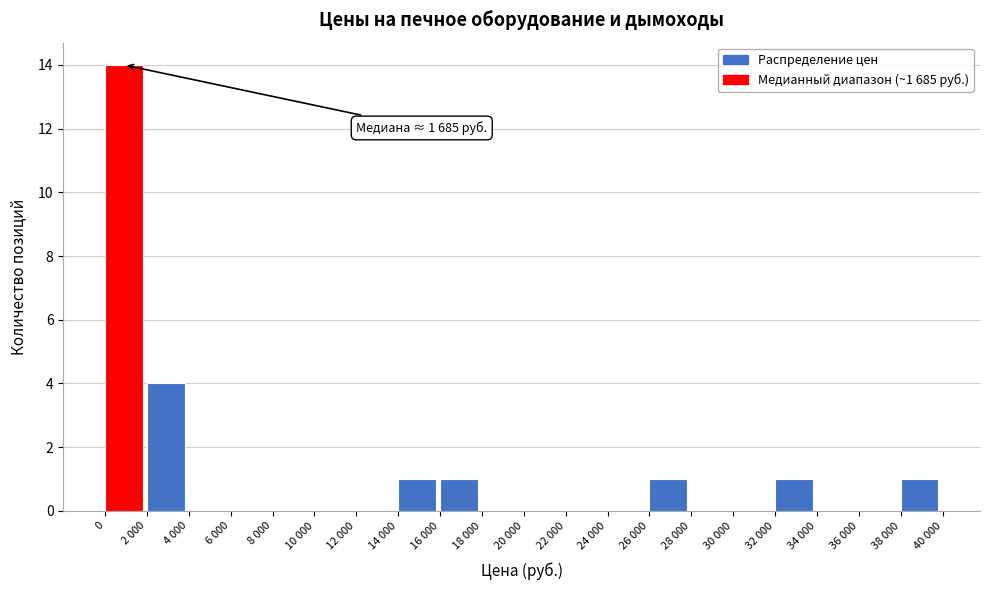

Reading left to right, what are all the values shown in this chart?

0=14	2 000=4	4 000=0	6 000=0	8 000=0	10 000=0	12 000=0	14 000=1	16 000=1	18 000=0	20 000=0	22 000=0	24 000=0	26 000=1	28 000=0	30 000=0	32 000=1	34 000=0	36 000=0	38 000=1